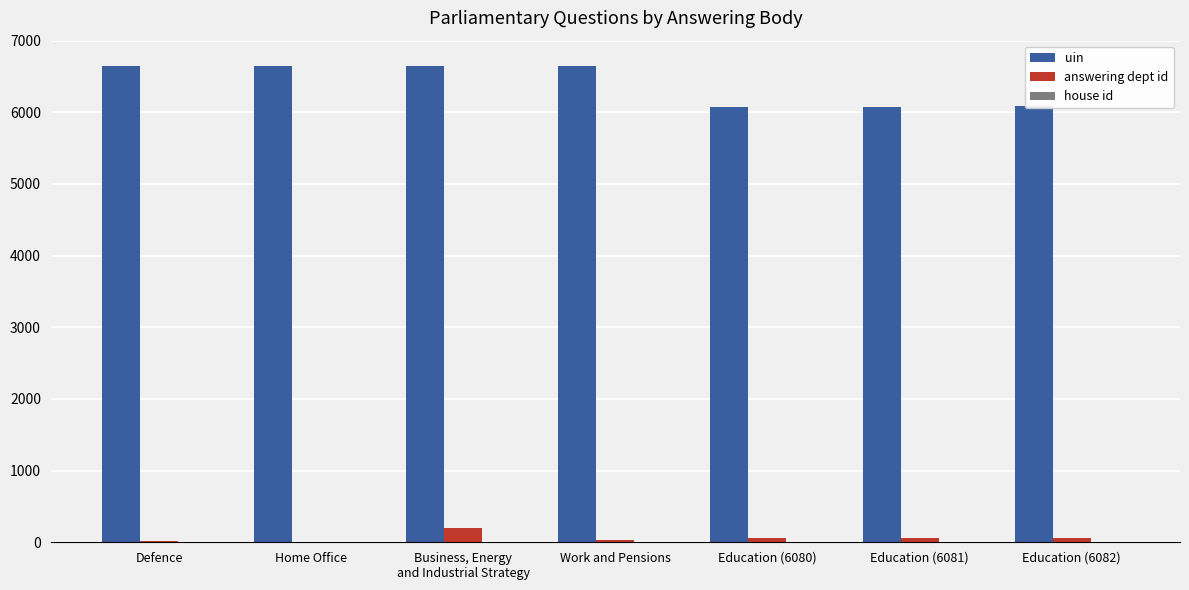

Is the value of answering dept id at Education (6080) greater than the value of uin at Work and Pensions?

No